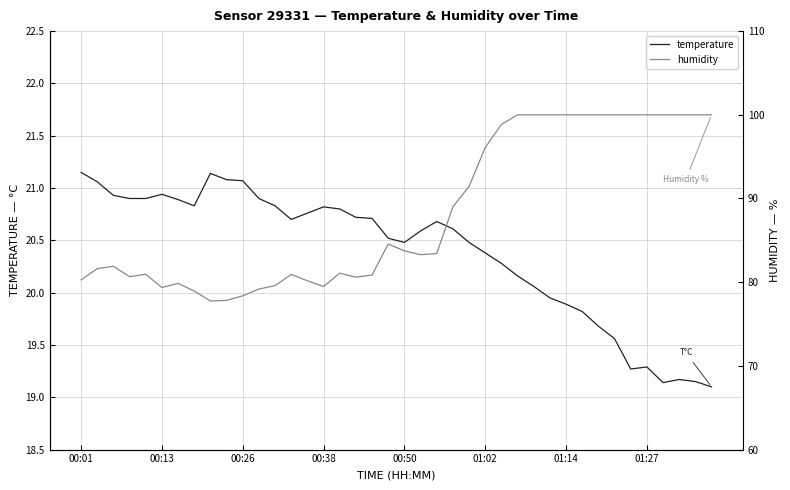

Where does the temperature series first go above 20?

00:01